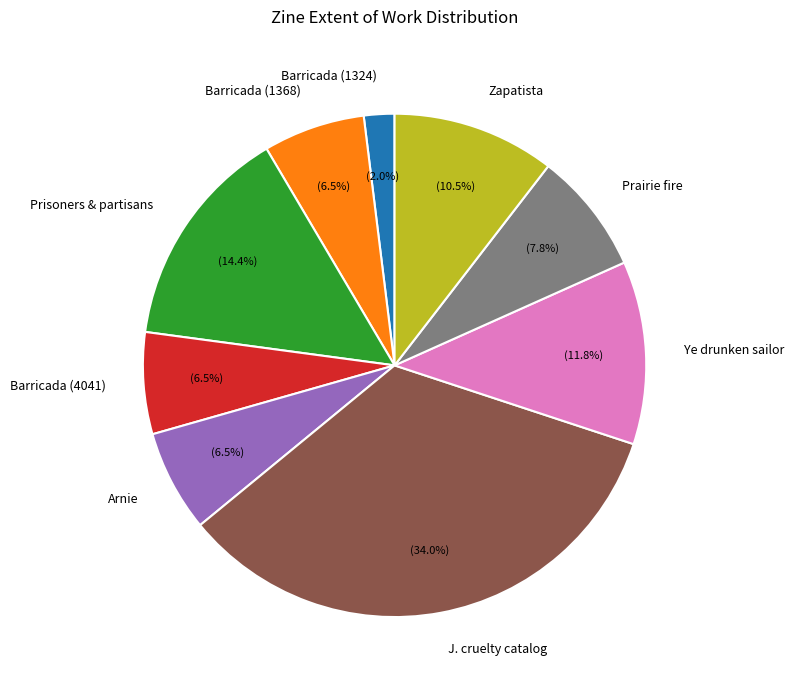

Is Barricada (4041) the majority of the pie?

No